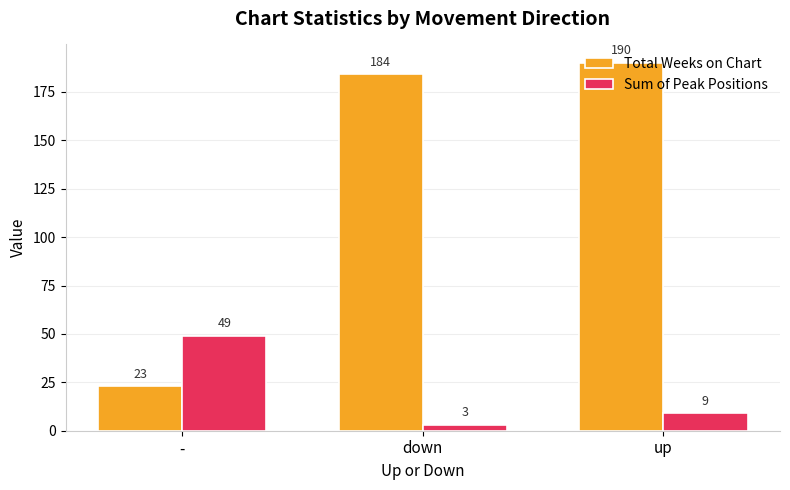

Which series changed the most between - and up?

Total Weeks on Chart